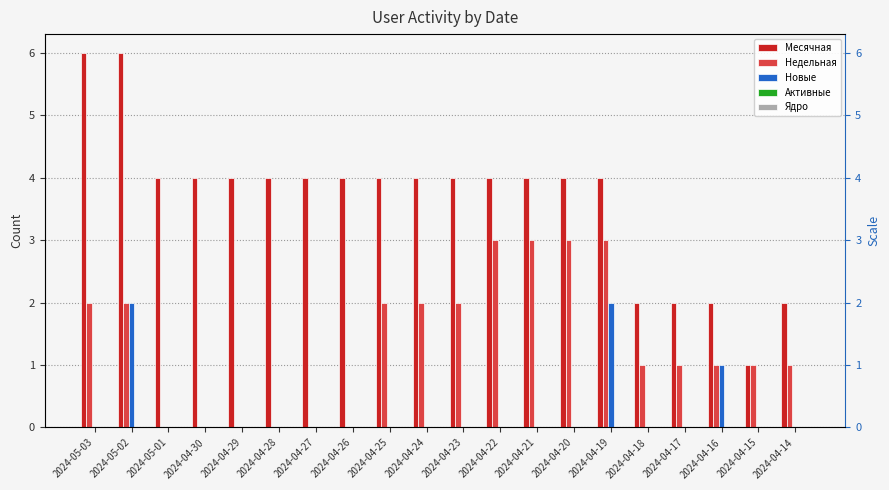

What are all the series names shown in the legend?

Месячная, Недельная, Новые, Активные, Ядро